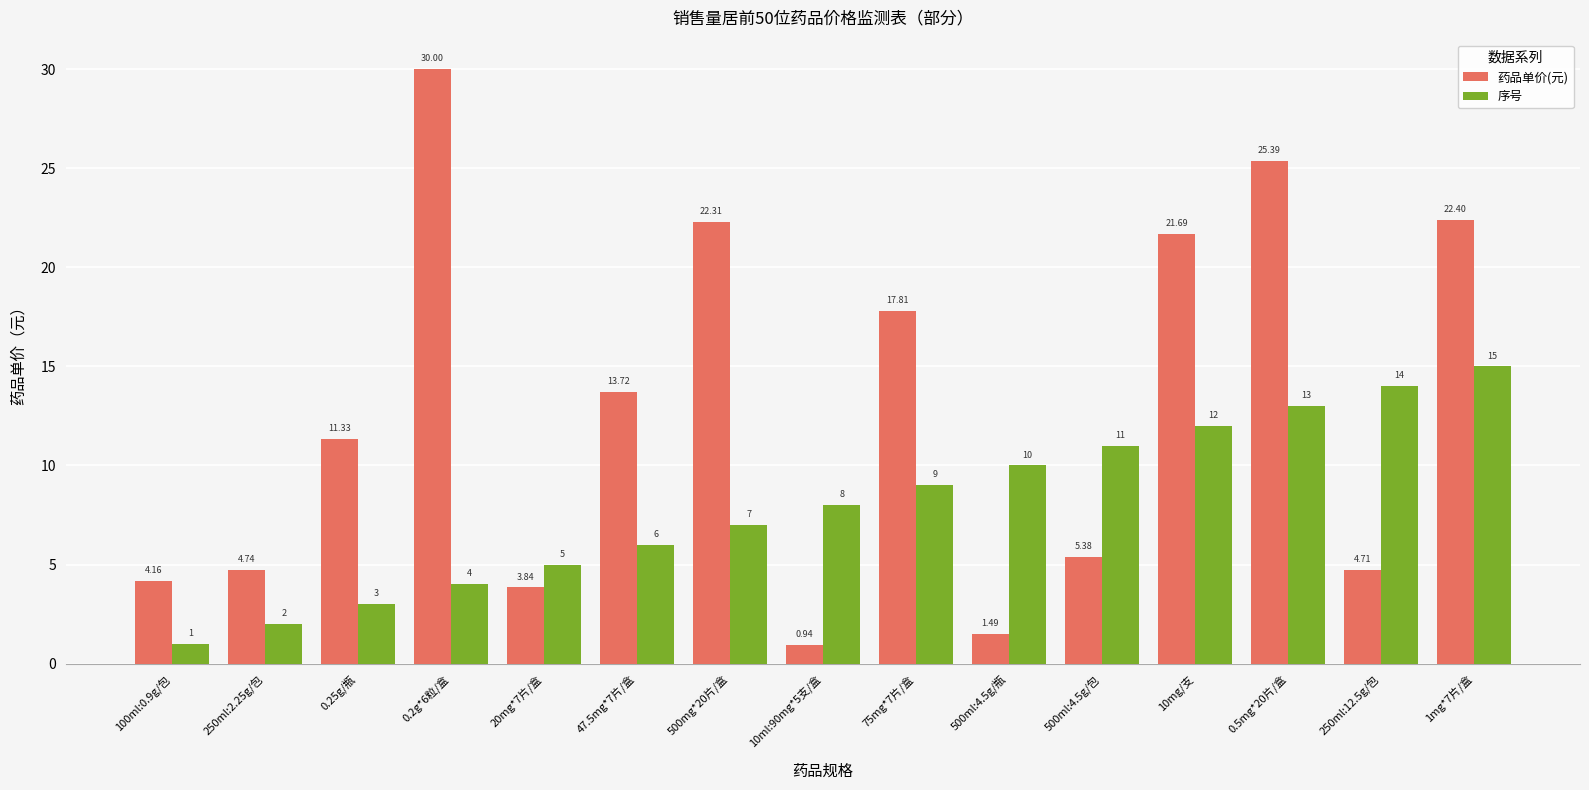

What is the spread (max minus min) of values at 10mg/支?

9.7